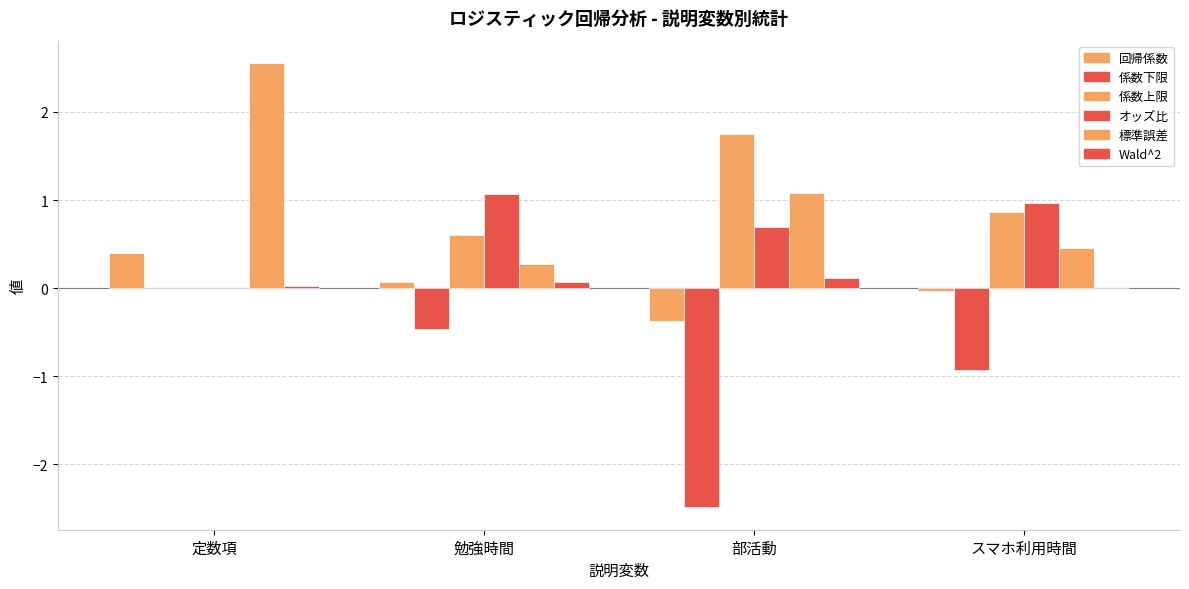

How many groups of bars are there?

4